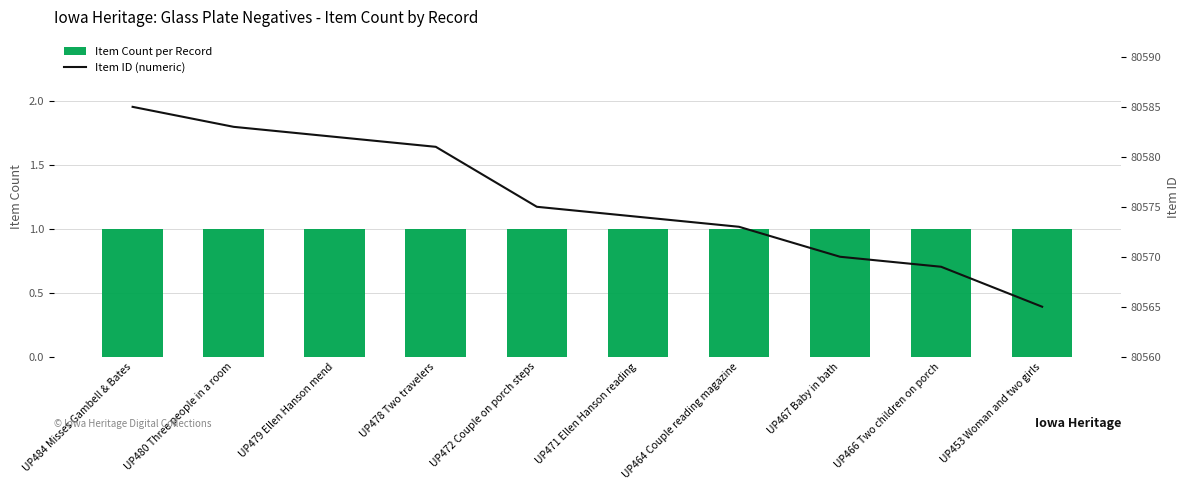

Which series has the largest total across all categories?

Item ID (numeric)